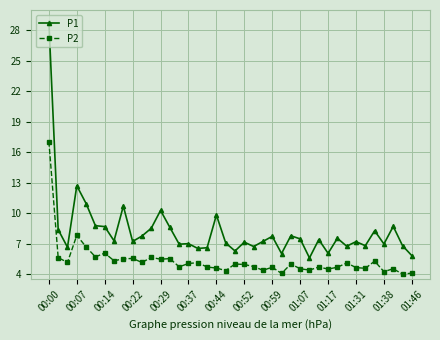

True or false: P1 and P2 cross at least once.

False